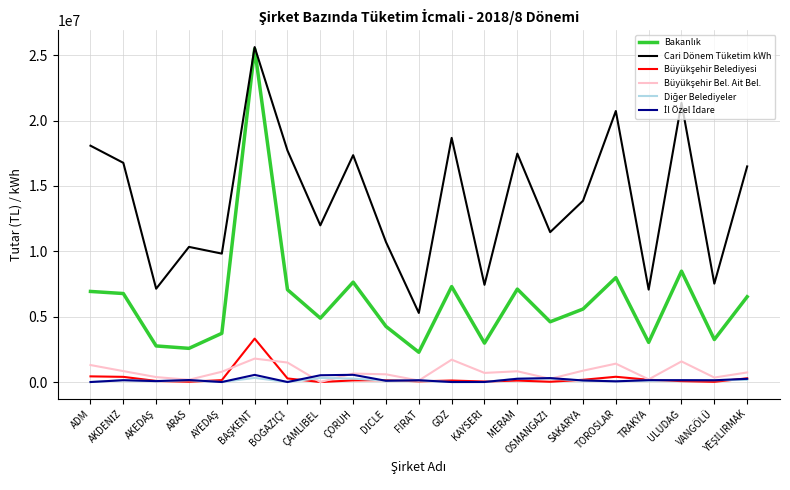

What is the maximum value shown in the chart?

25617246.1